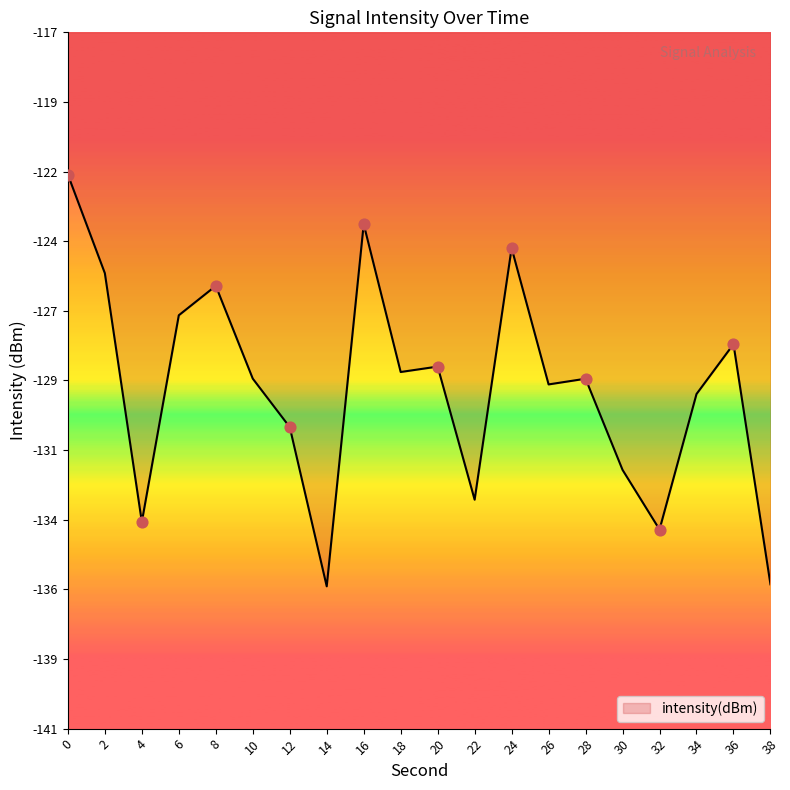

Does the chart have visible grid lines?

No